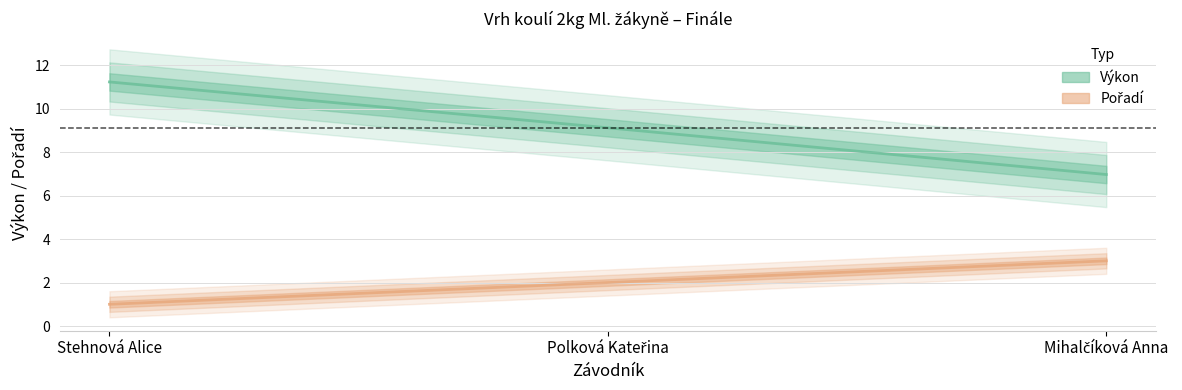

Which series has the largest total across all categories?

Výkon